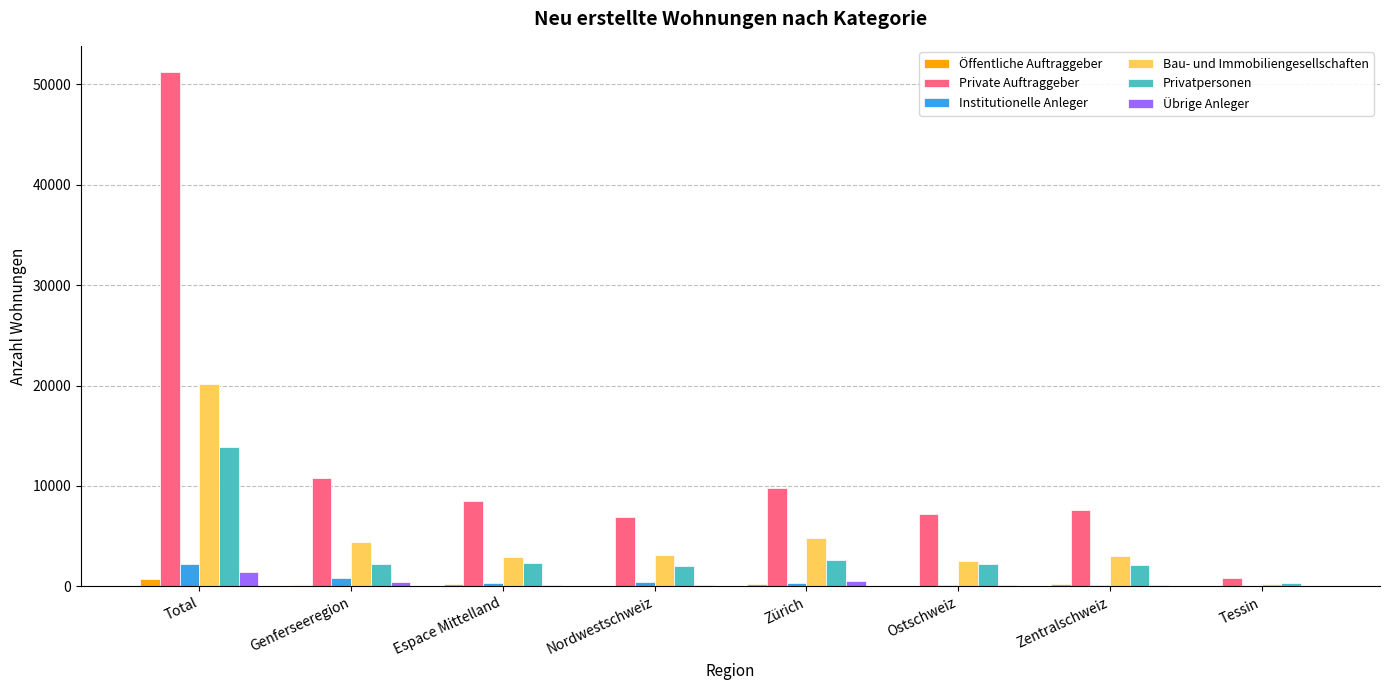

Where does the Private Auftraggeber series first go above 8549?

Total